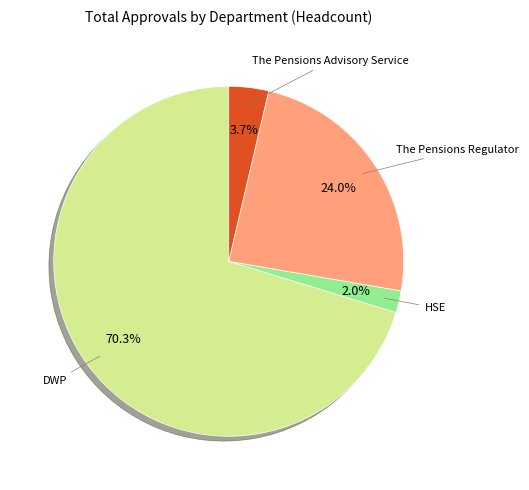

Does any single category account for the majority?

Yes